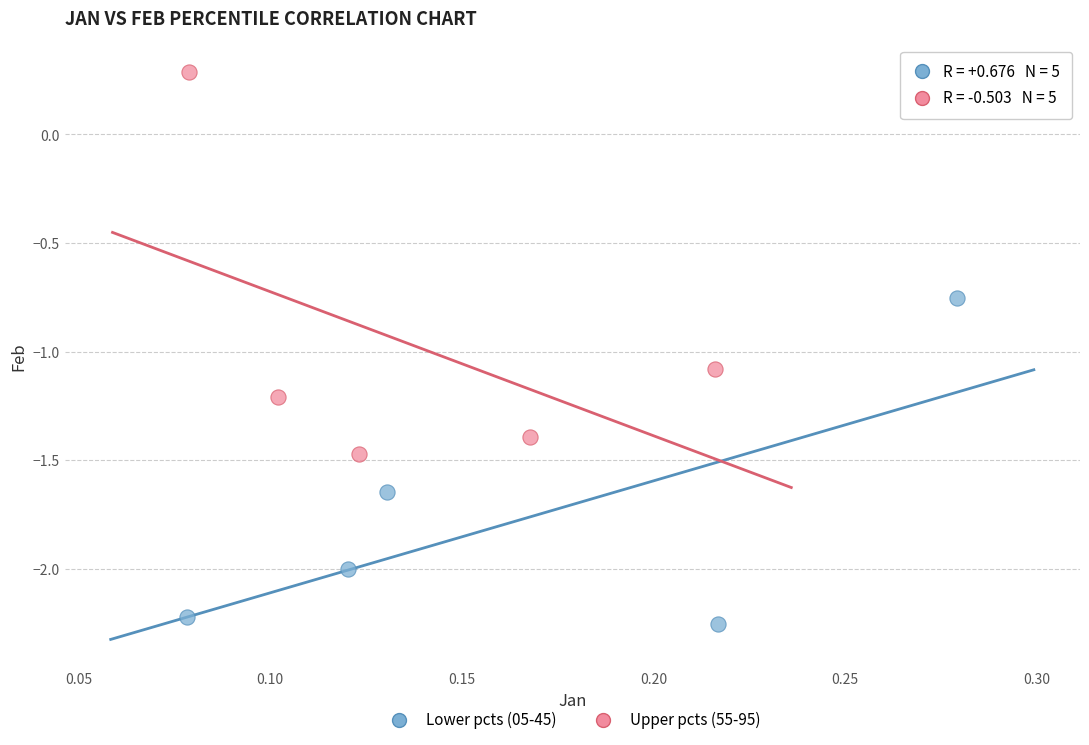

Which series contains the highest Y value?

Upper pcts (55-95)